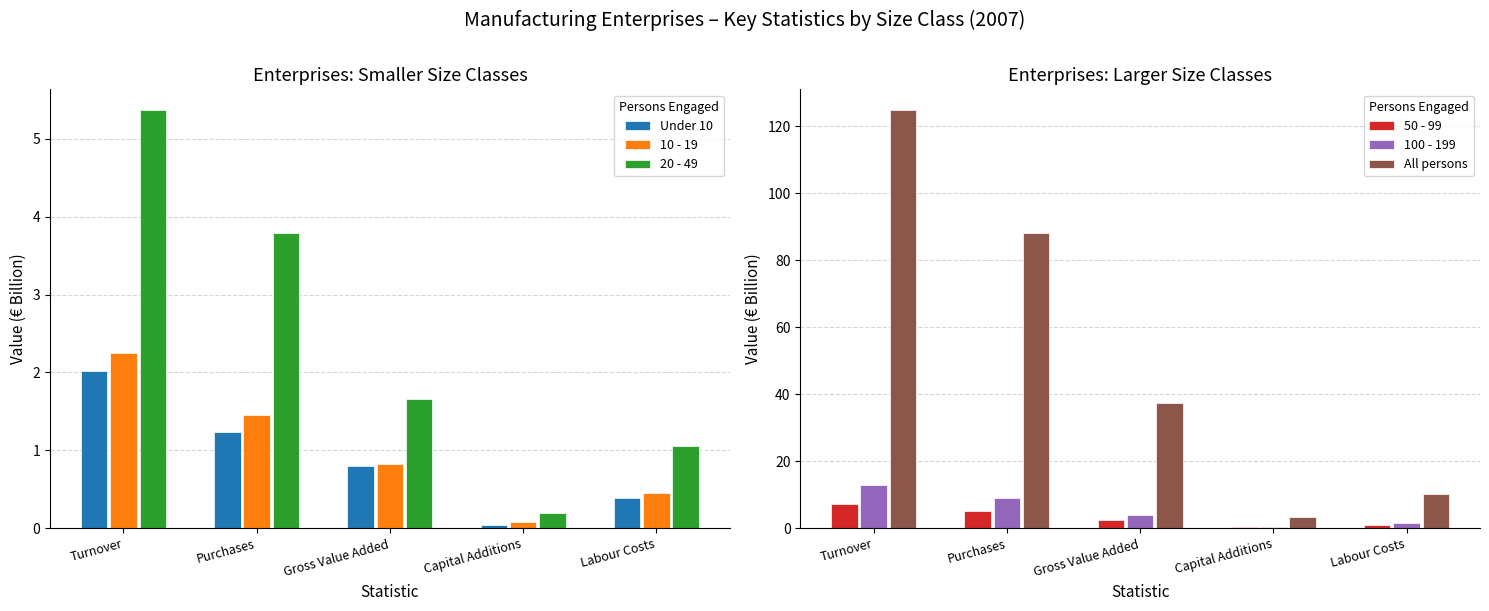

What value does the 10 - 19 series have at Purchases?

1.4